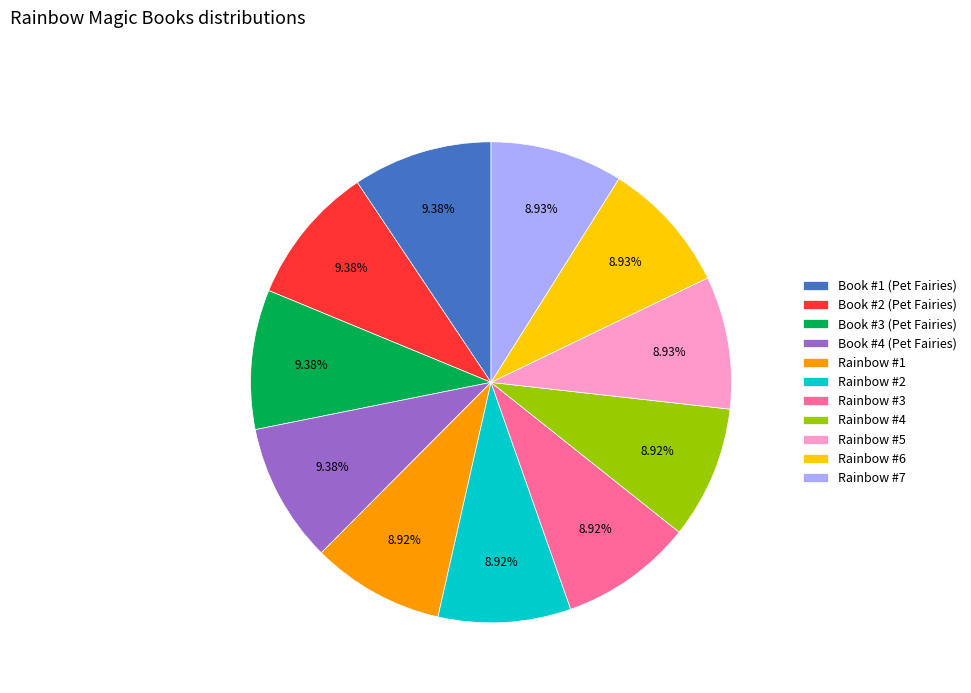

What percentage is the Rainbow #2 slice, to the nearest percent?

9%